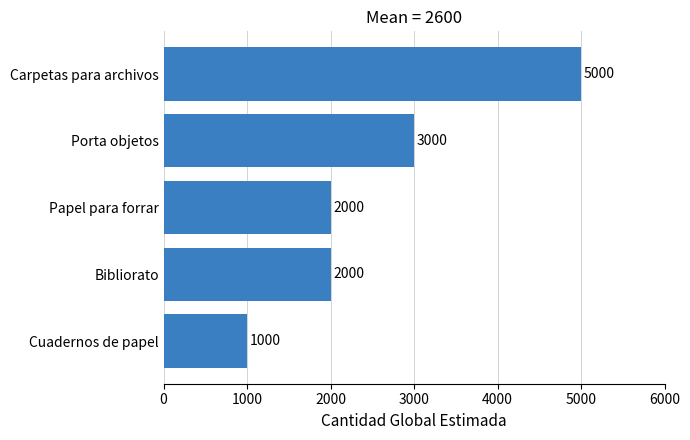

Does the chart contain any negative values?

No